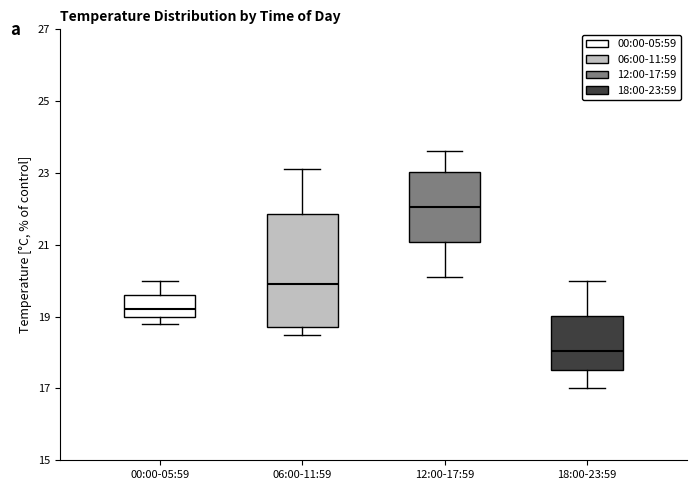

Which box is the tallest, from its lower edge to its upper edge?

06:00-11:59